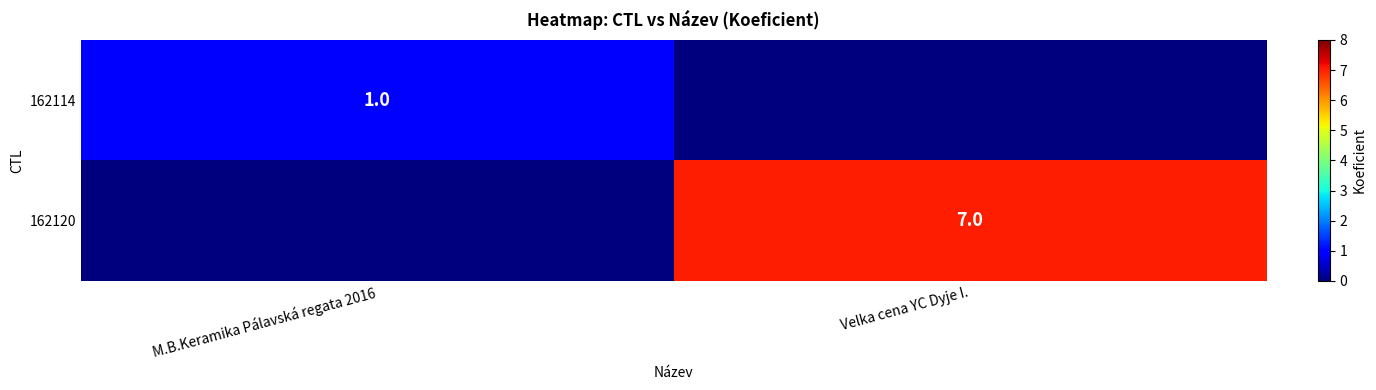

At which category is the sum across all series the highest?

Velka cena YC Dyje I.